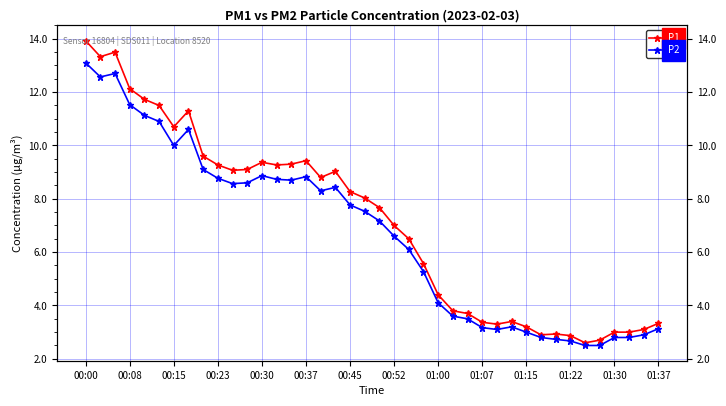

Count the number of categories in the chart.

40